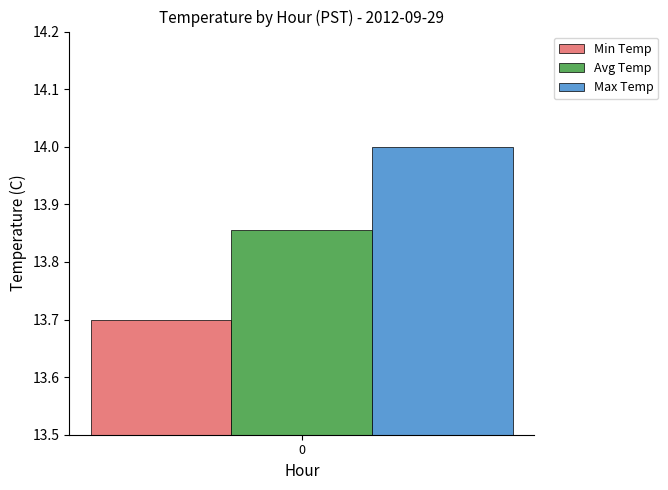

Is it true that Avg Temp equals 23.8 at 0?

False